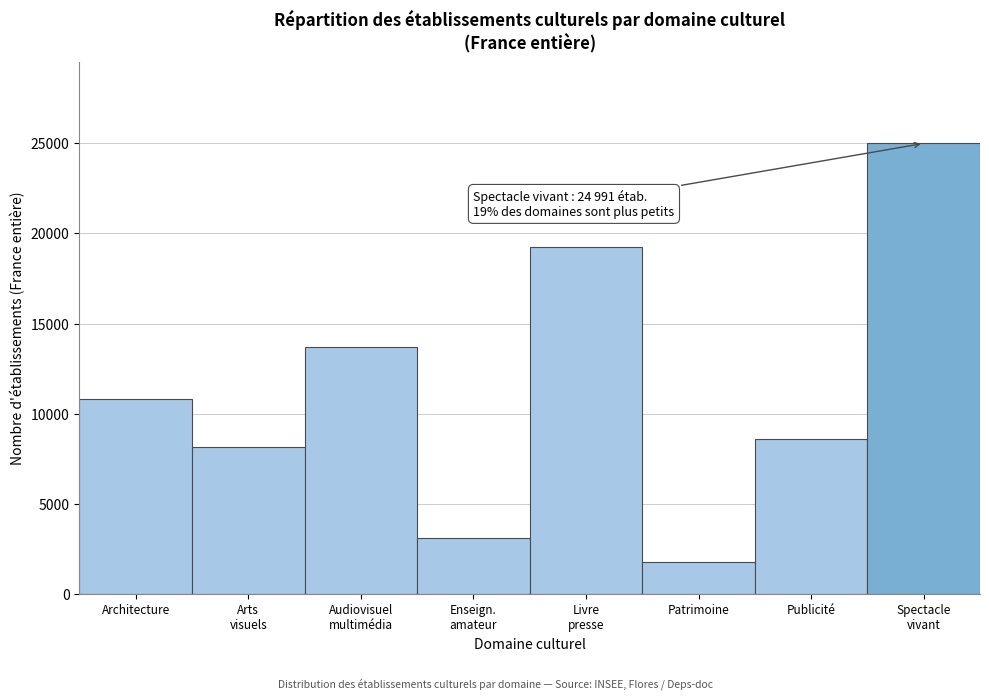

Reading right to left, list all the values displayed in this chart.

24991	8589	1766	19226	3099	13702	8186	10804